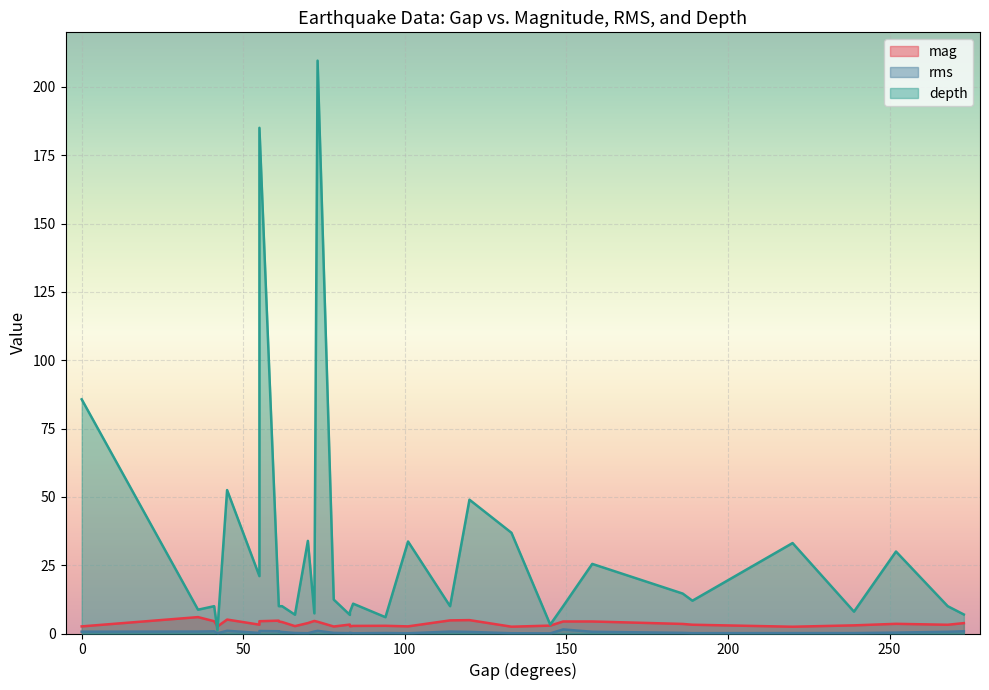

What is the difference between the rms values at 13 and 20?

0.5